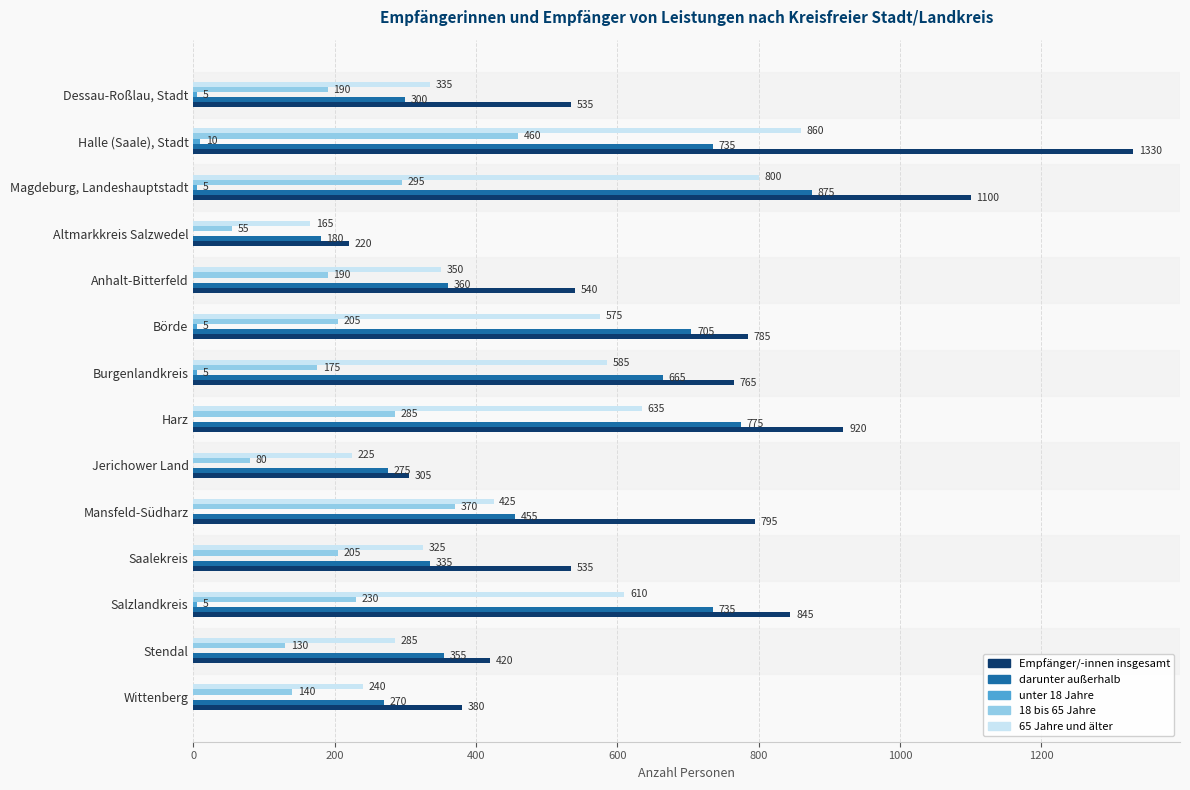

Which series changed the most between Dessau-Roßlau, Stadt and Saalekreis?

darunter außerhalb